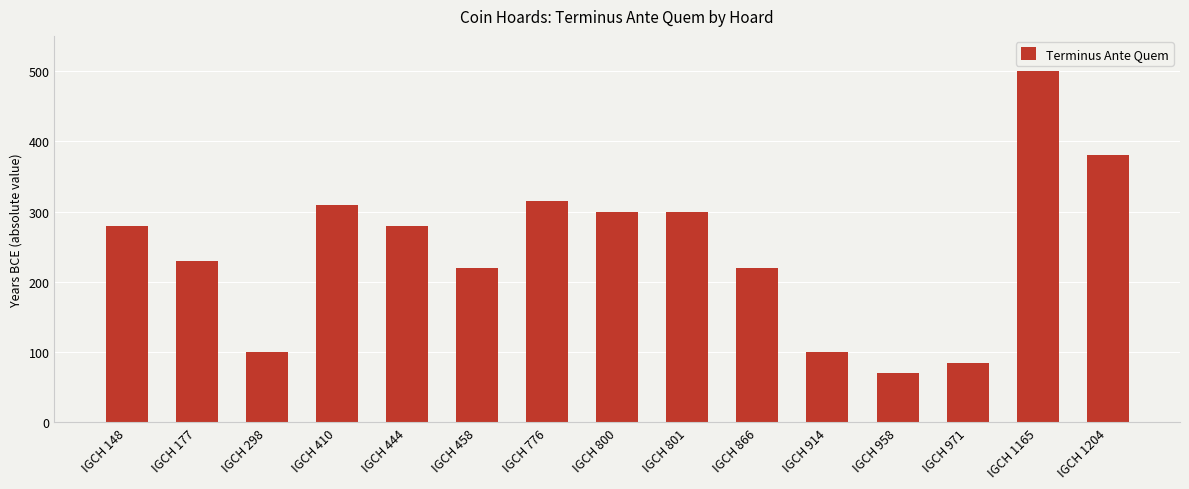

How many values are below 280?

7